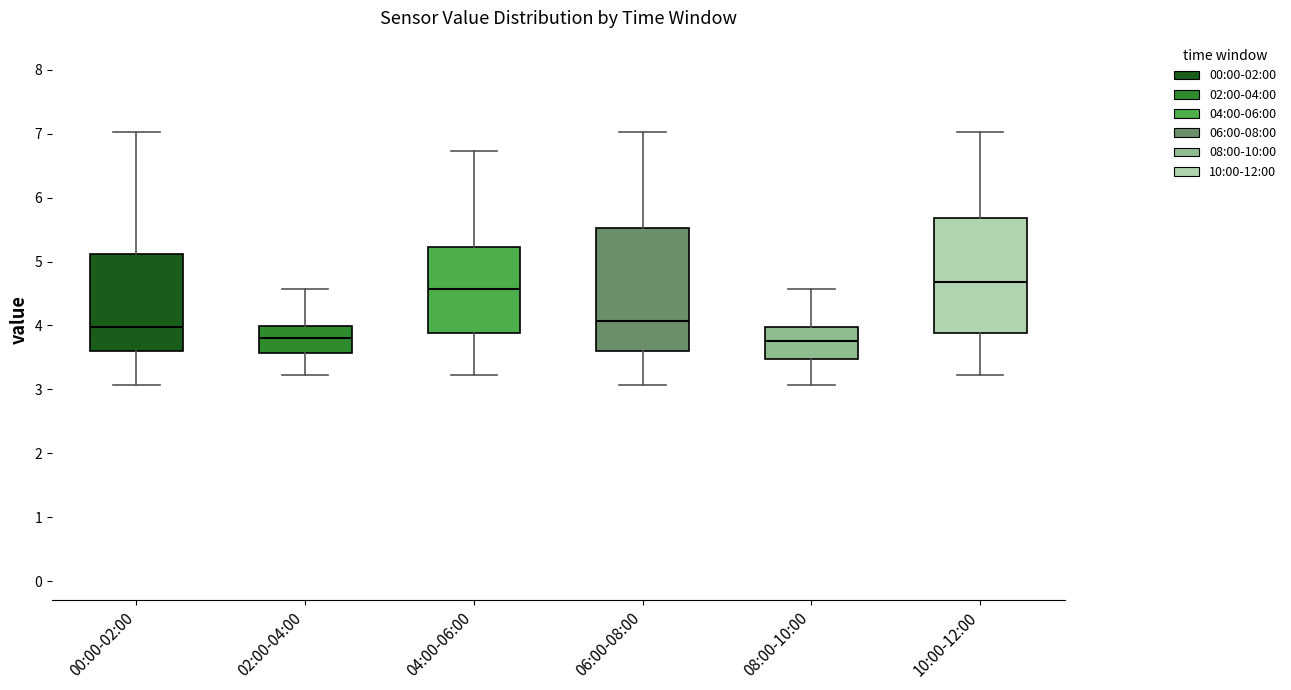

Reading left to right, transcribe this box plot: for each box, give where its median line is, the range the box spans, and where its two whiskers end, as read against the y-axis. The values are not printed on the chart, so give them approximately, as read against the axis.

00:00-02:00: median 4.0, box 3.6 to 5.1, whiskers 3.1 to 7.0
02:00-04:00: median 3.8, box 3.6 to 4.0, whiskers 3.2 to 4.6
04:00-06:00: median 4.6, box 3.9 to 5.2, whiskers 3.2 to 6.7
06:00-08:00: median 4.1, box 3.6 to 5.5, whiskers 3.1 to 7.0
08:00-10:00: median 3.8, box 3.5 to 4.0, whiskers 3.1 to 4.6
10:00-12:00: median 4.7, box 3.9 to 5.7, whiskers 3.2 to 7.0